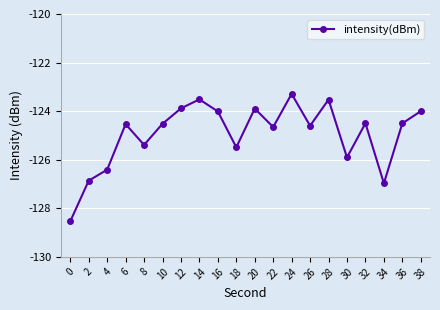

What is the change in value from 2 to 18?

+1.4